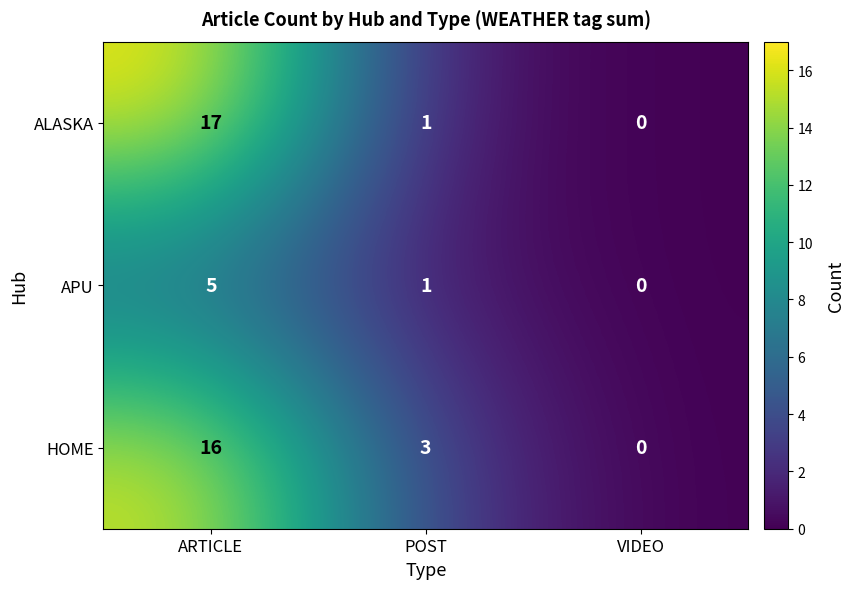

Between ARTICLE and POST, which series saw the biggest shift?

ALASKA